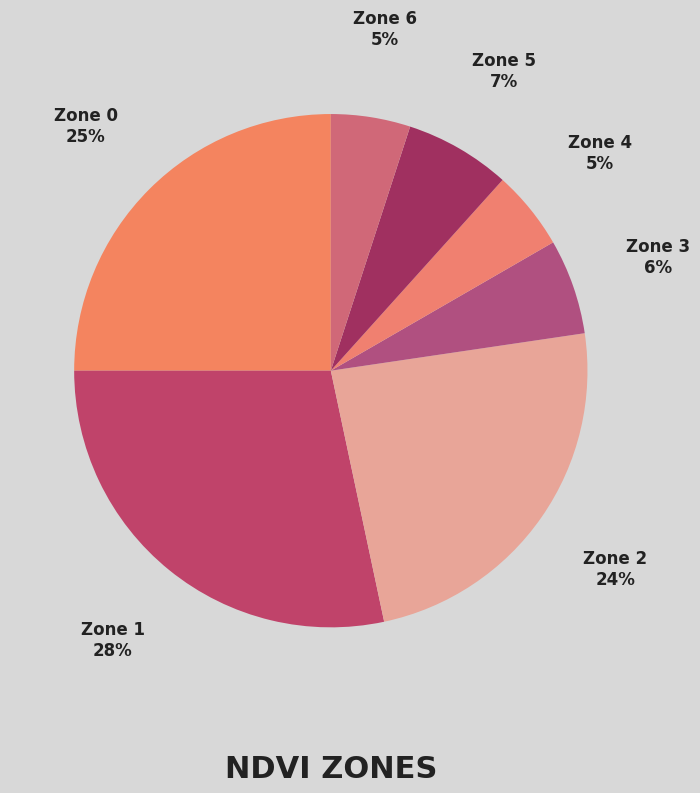

How many segments does this pie chart have?

7